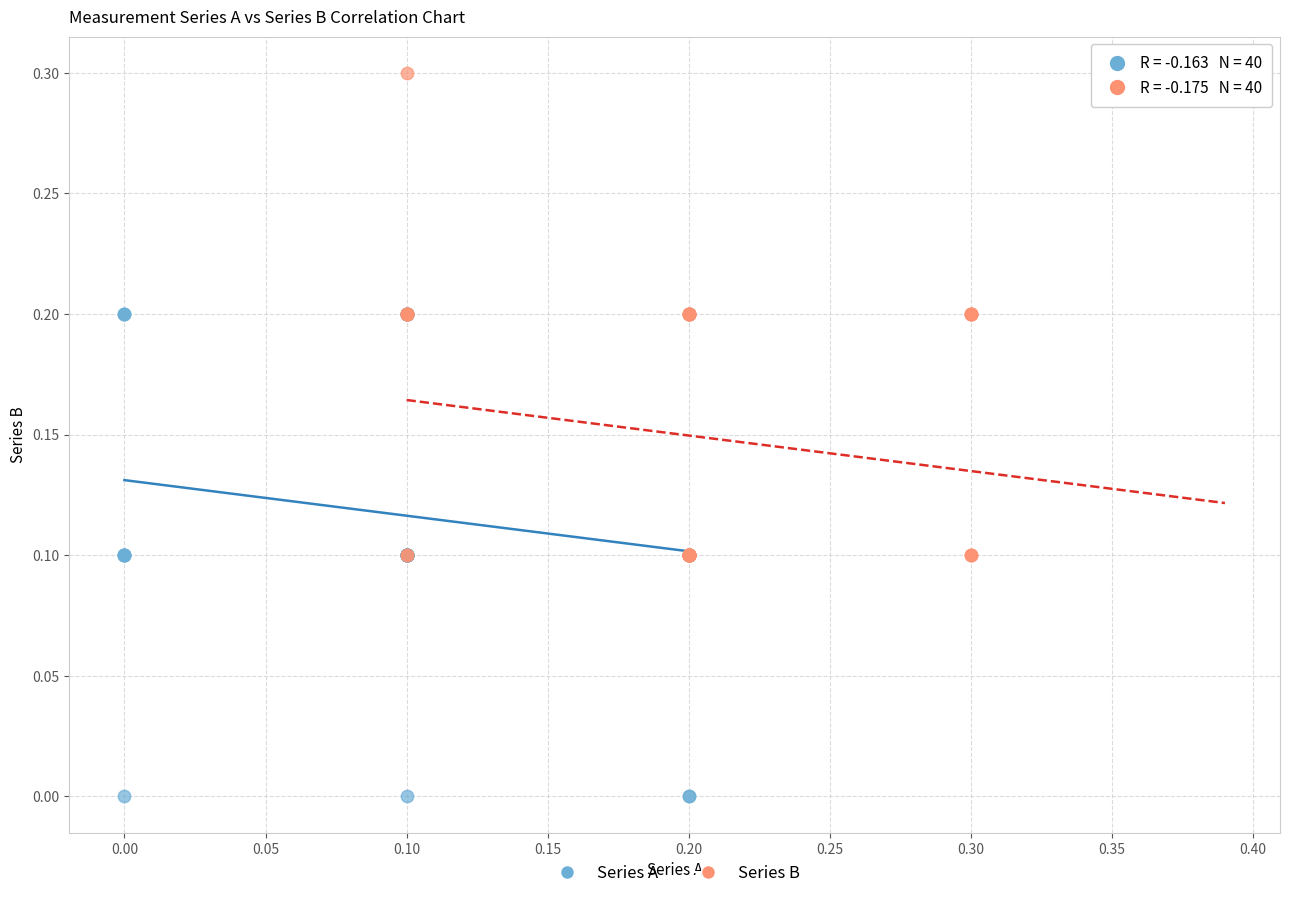

Which series reaches the minimum Y coordinate?

Series A